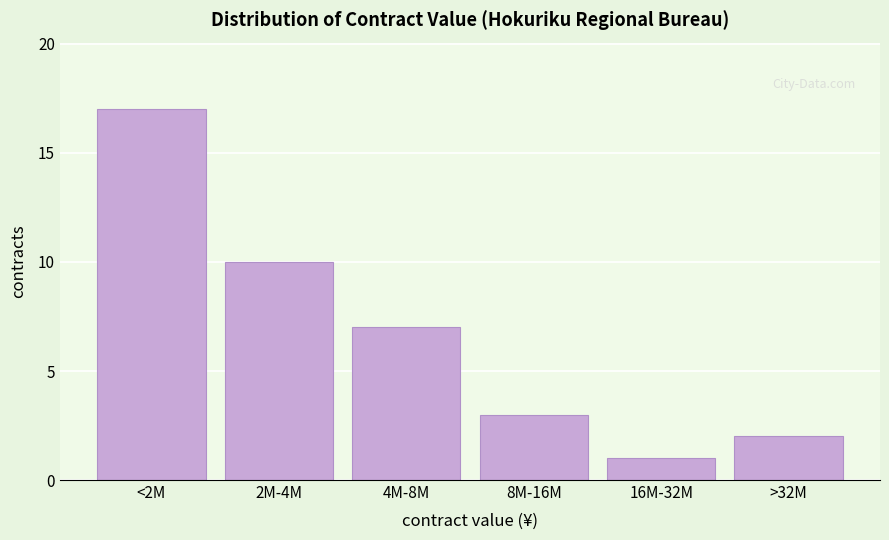

Reading left to right, list all the values displayed in this chart.

17	10	7	3	1	2